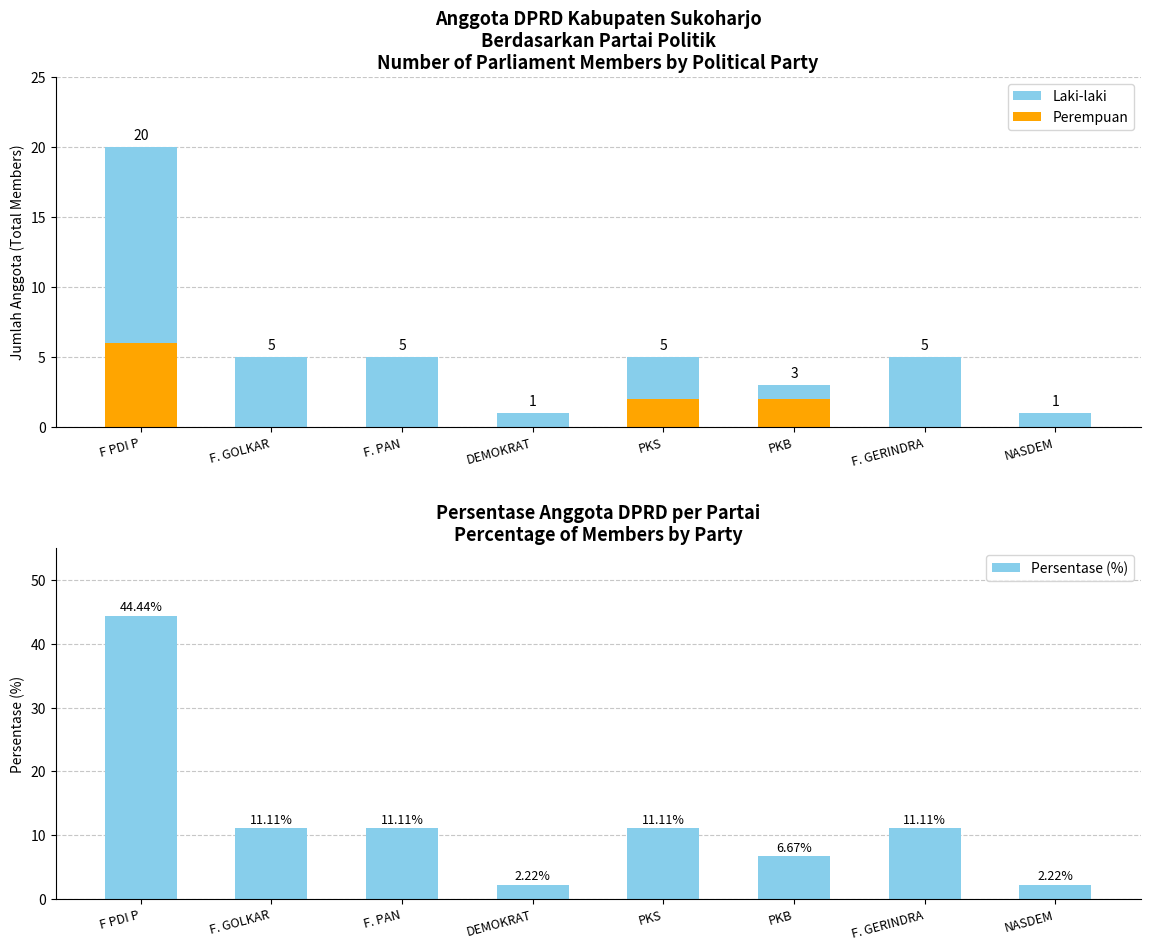

What is the label of the 1st bar from the right?

NASDEM